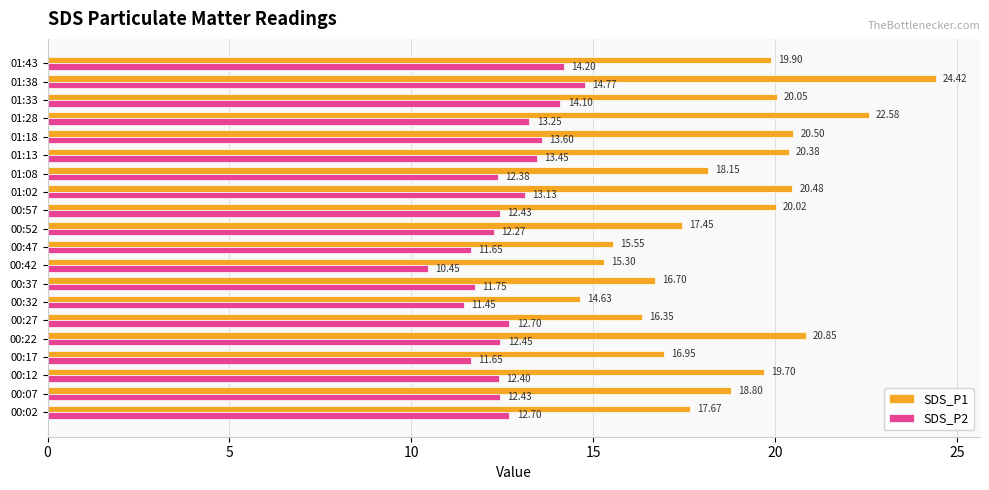

Between 00:02 and 01:33, which series saw the biggest shift?

SDS_P1